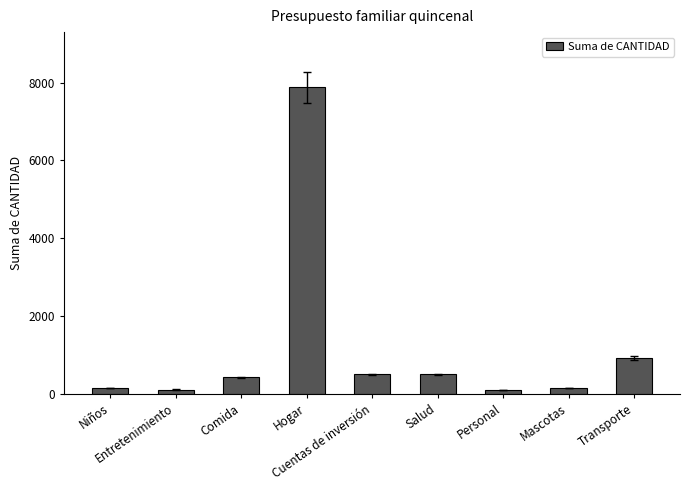

Are the bars horizontal?

No